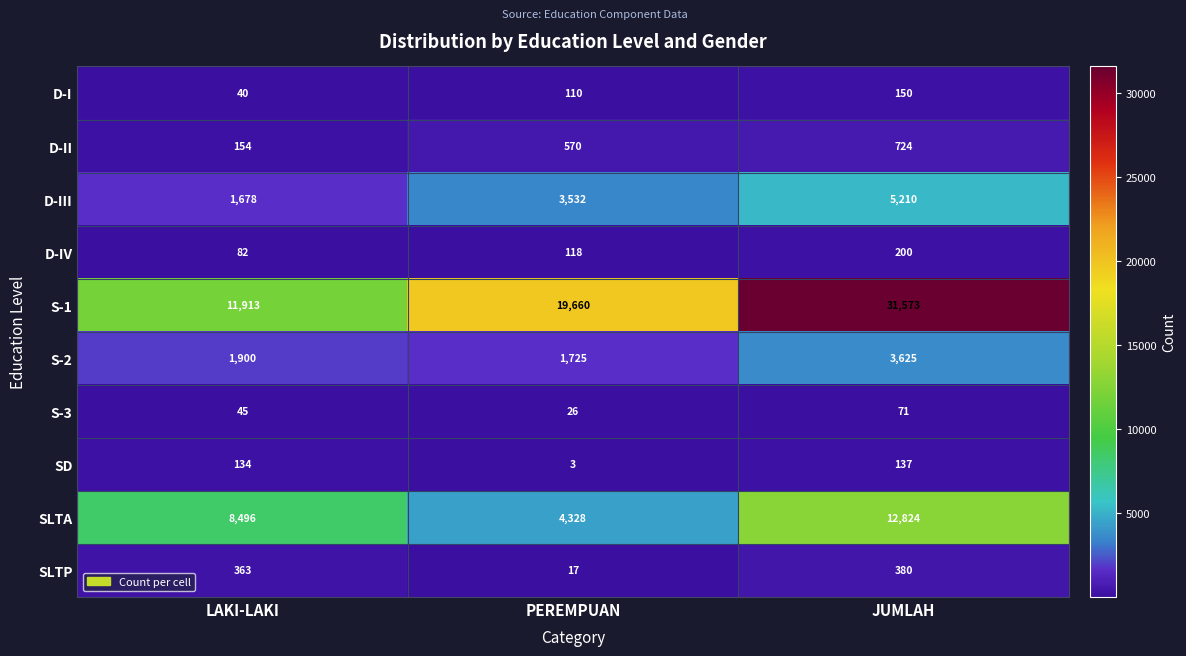

What is the sum of all S-1 values?

63146